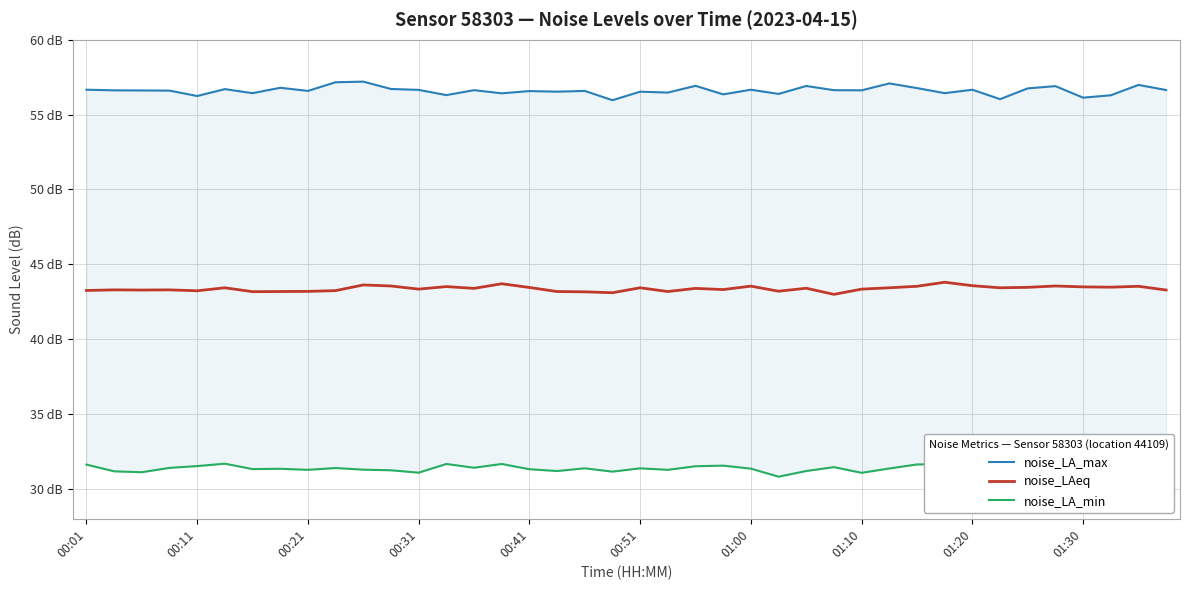

Rank the series at 29 from highest to lowest value.

noise_LA_max, noise_LAeq, noise_LA_min